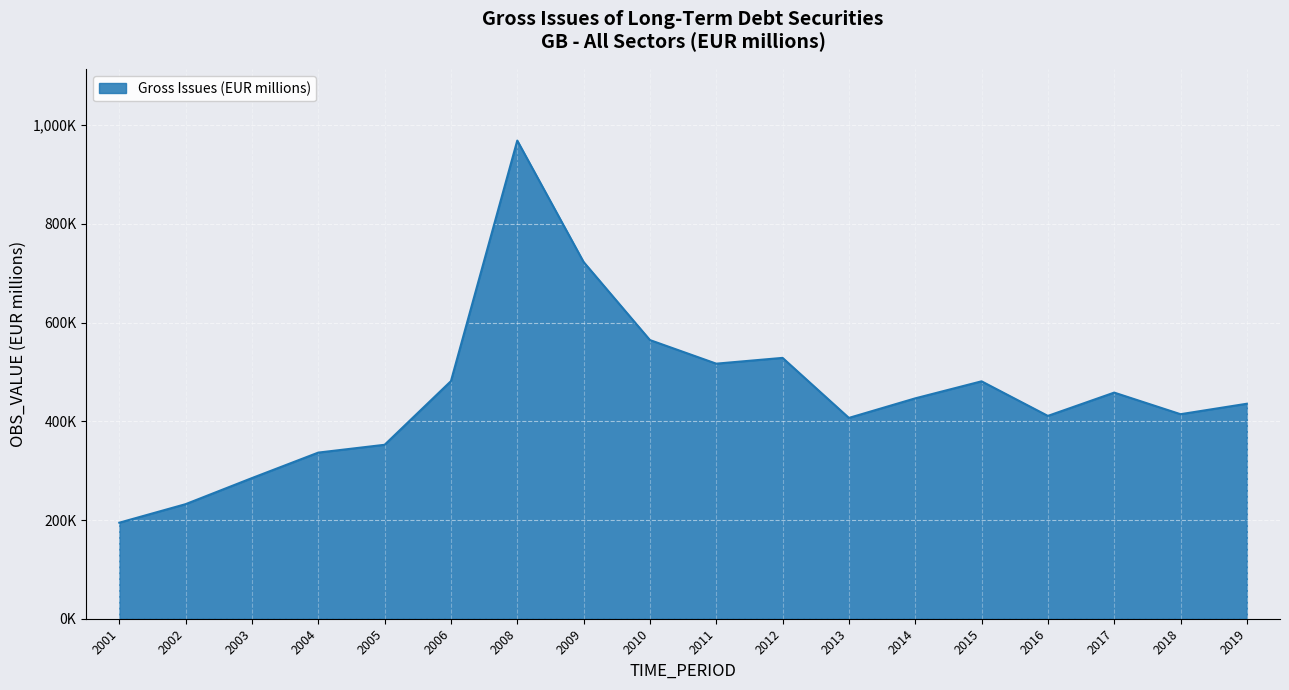

Does the chart have visible grid lines?

Yes